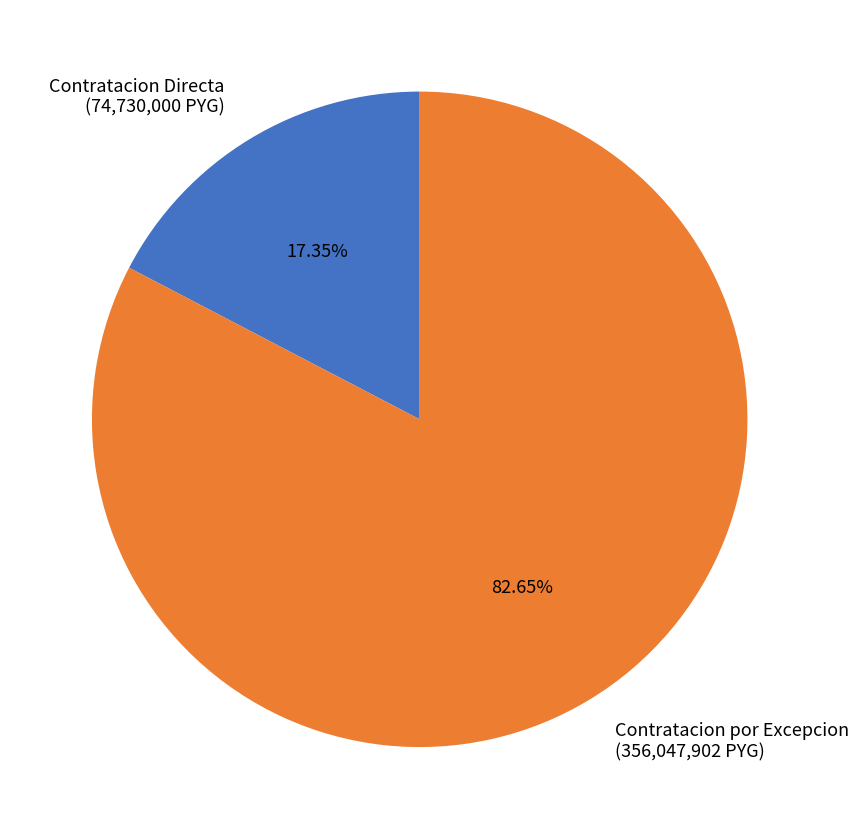

How many slices are in this pie chart?

2